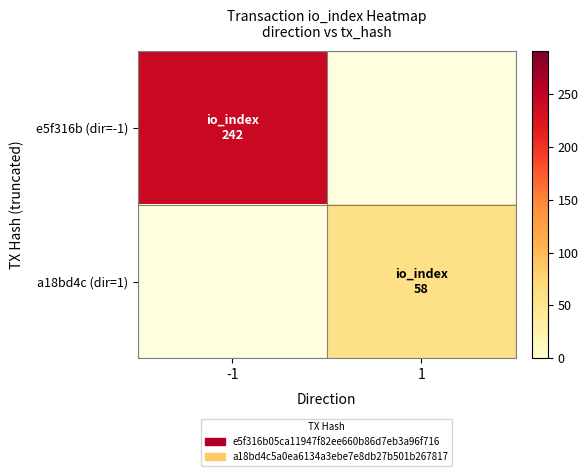

How many categories are shown in the chart?

2